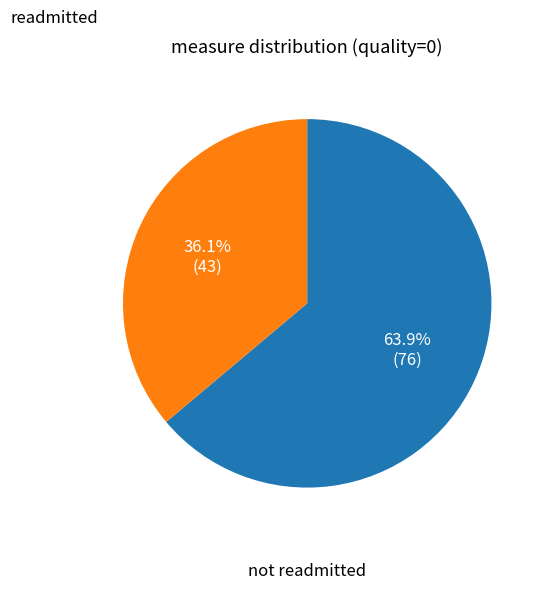

How many segments does this pie chart have?

2